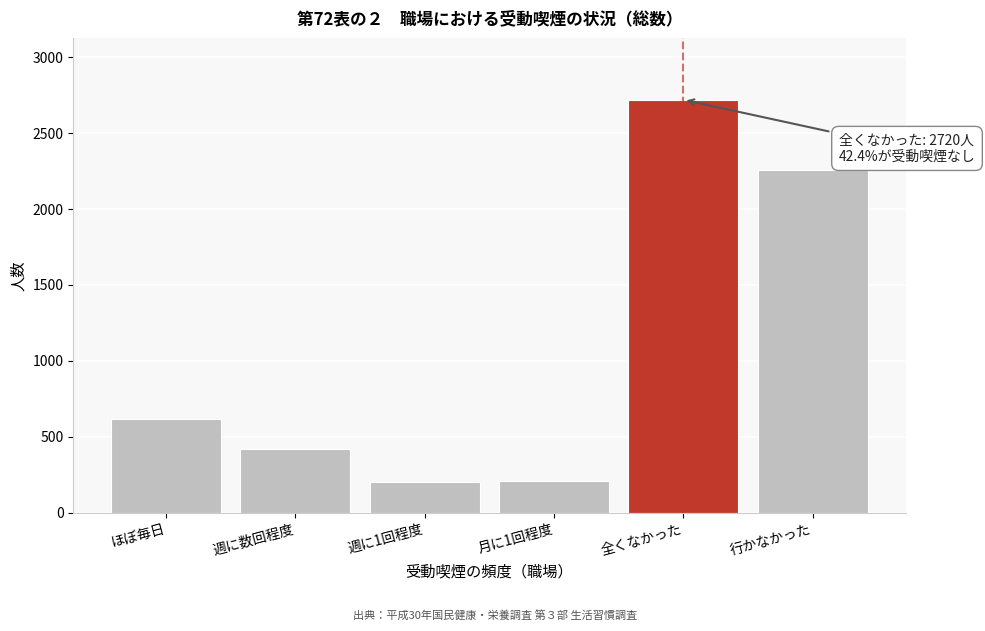

Which label corresponds to the largest value in the chart?

全くなかった